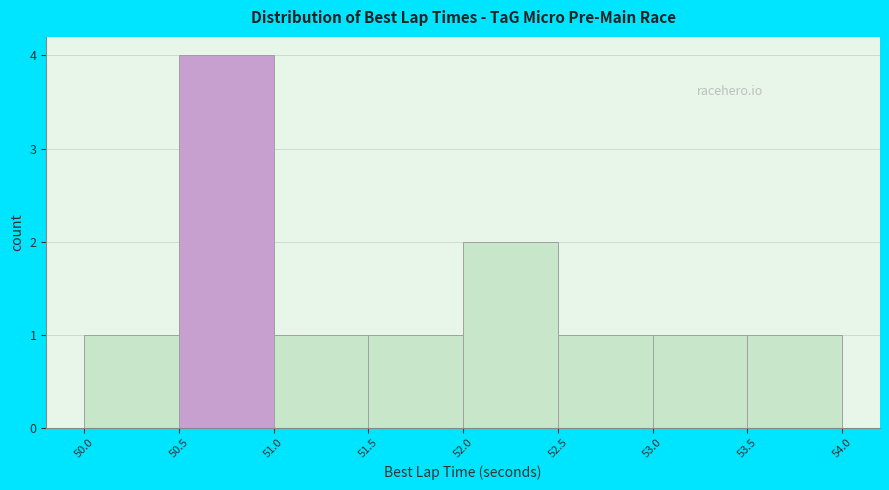

What is the height of the bar covering 52.5 to 53.0 on the x-axis? The values are not printed on the chart, so give them approximately, as read against the axis.

1